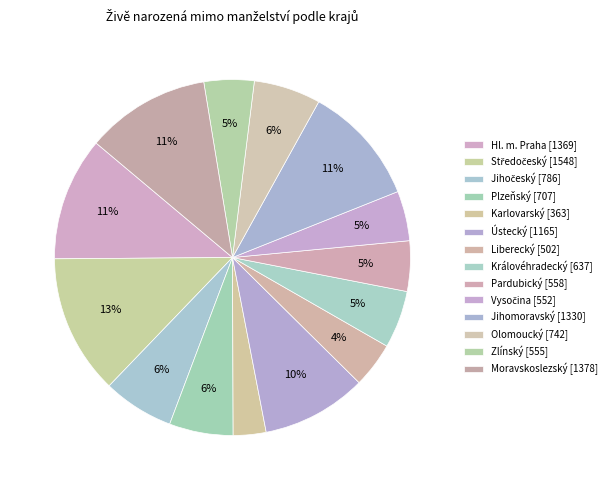

Does Olomoucký account for over 50% of the chart?

No